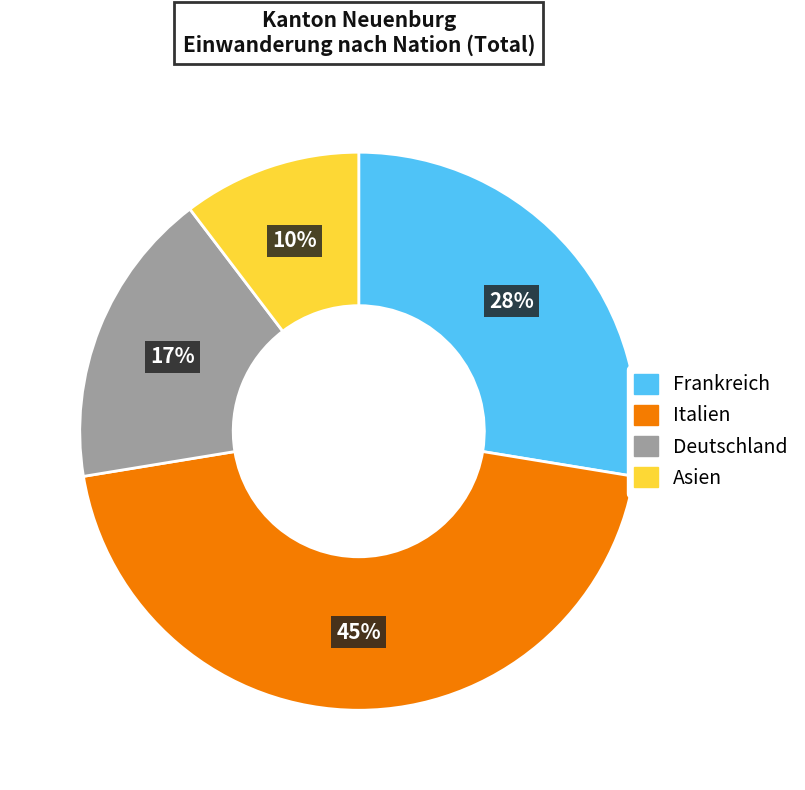

To the nearest percent, what percentage of the pie is Italien?

45%